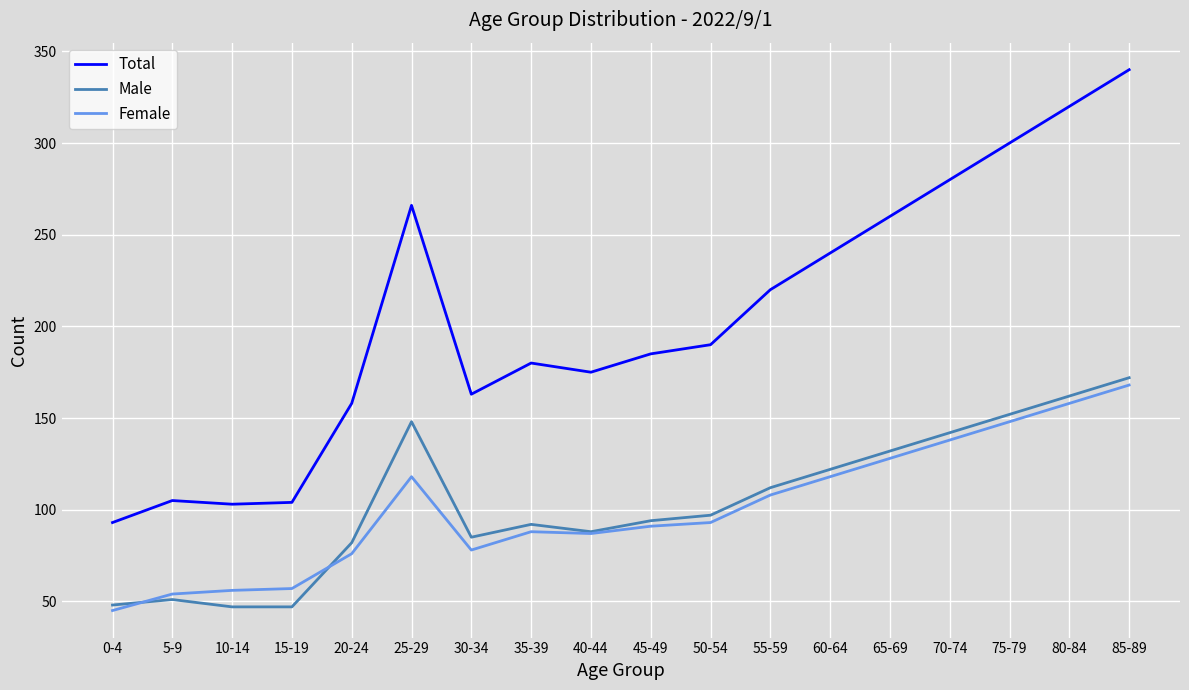

Where is Female nearest to the value 106?

55-59